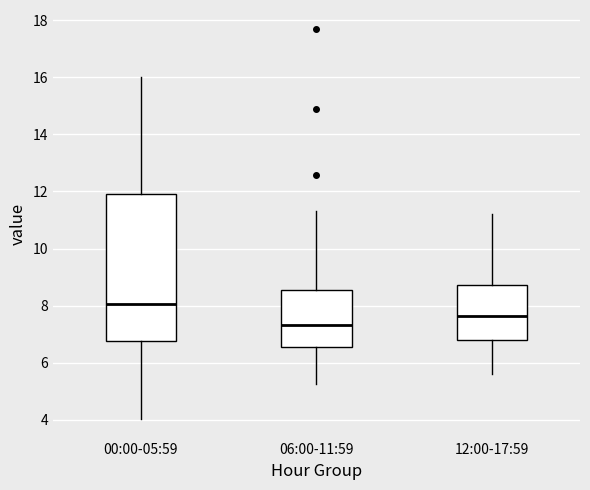

Reading left to right, transcribe this box plot: for each box, give where its median line is, the range the box spans, and where its two whiskers end, as read against the y-axis. The values are not printed on the chart, so give them approximately, as read against the axis.

00:00-05:59: median 8.0, box 6.8 to 12.0, whiskers 4.0 to 16.0
06:00-11:59: median 7.4, box 6.6 to 8.6, whiskers 5.2 to 11.4
12:00-17:59: median 7.6, box 6.8 to 8.8, whiskers 5.6 to 11.2